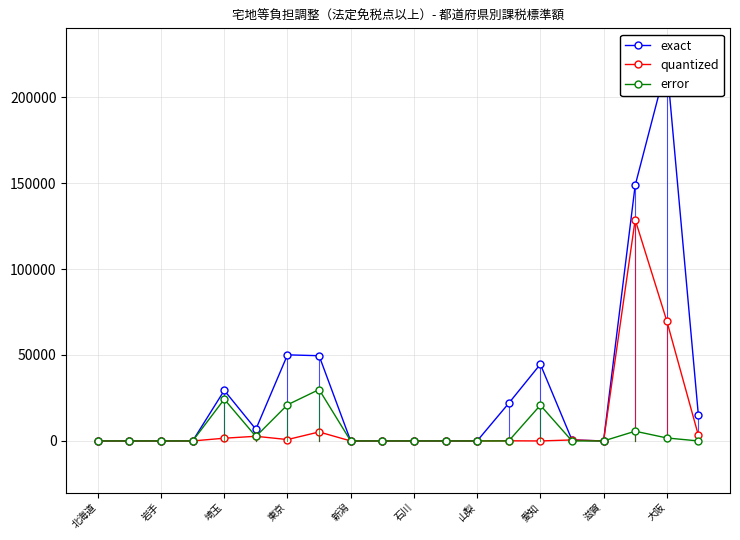

Reading right to left, extract all data points from this chart.

exact: 14885	219281	148653	0	582	44623	21910	0	0	0	0	0	49570	50081	6796	29407	0	0	0	0
quantized: 3242	69822	128716	0	582	0	91	0	0	0	0	0	5227	804	2713	1589	0	0	0	0
error: 0	1743	5665	0	0	20799	0	0	0	0	0	0	29906	21027	2606	24269	0	0	0	0